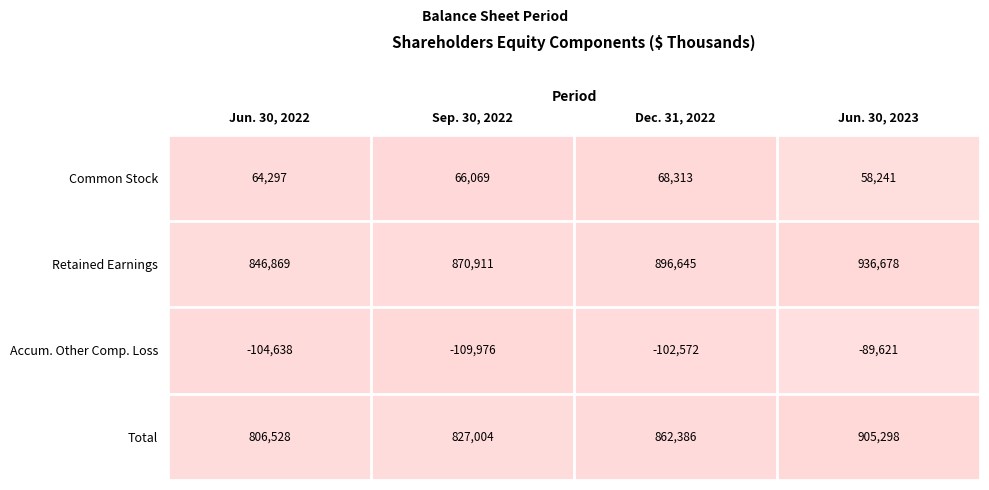

What is the difference between the maximum and second lowest values in the Accum. Other Comp. Loss series?

15017